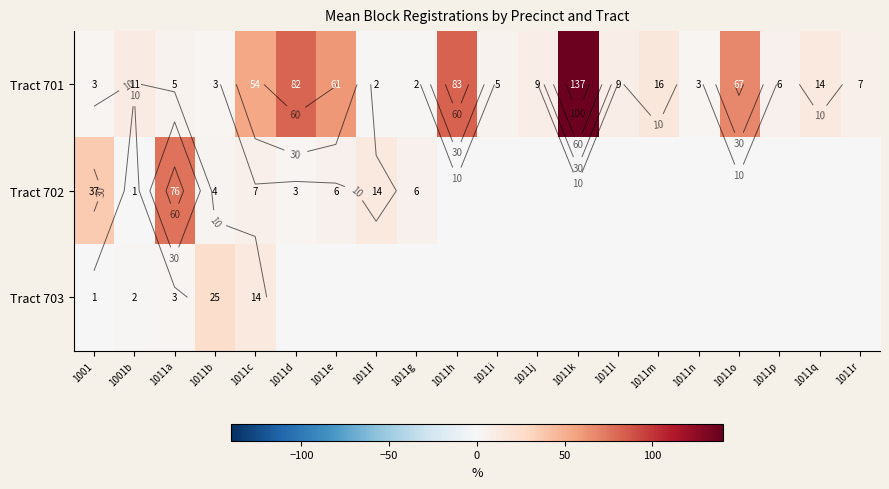

List the labels in order of Tract 701 value, smallest first.

1011f, 1011g, 1001, 1011b, 1011n, 1011a, 1011i, 1011p, 1011r, 1011j, 1011l, 1001b, 1011q, 1011m, 1011c, 1011e, 1011o, 1011d, 1011h, 1011k